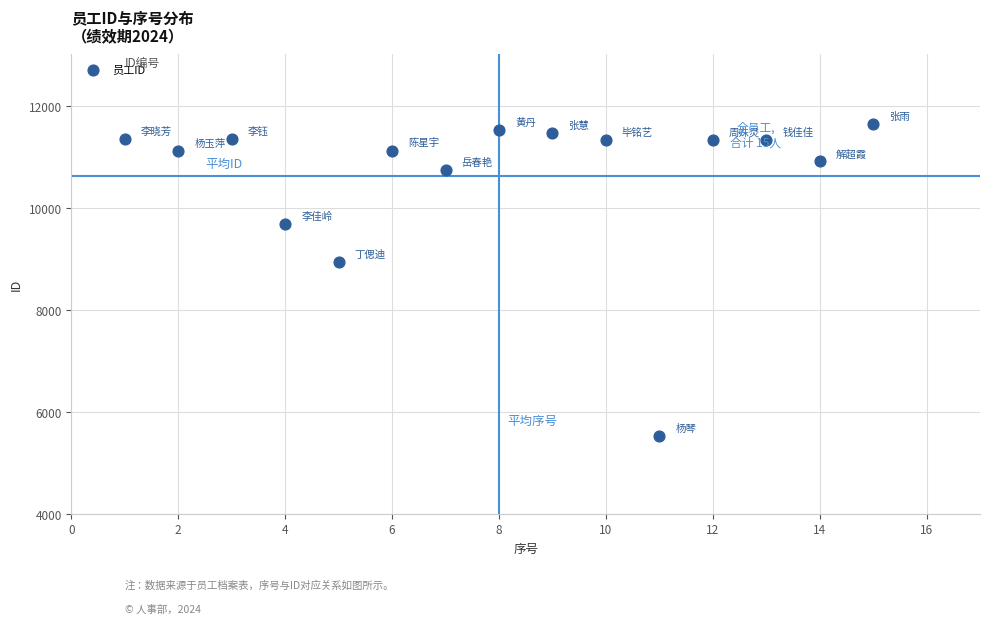

What Y value in the scatter plot is closest to 8582?

8929